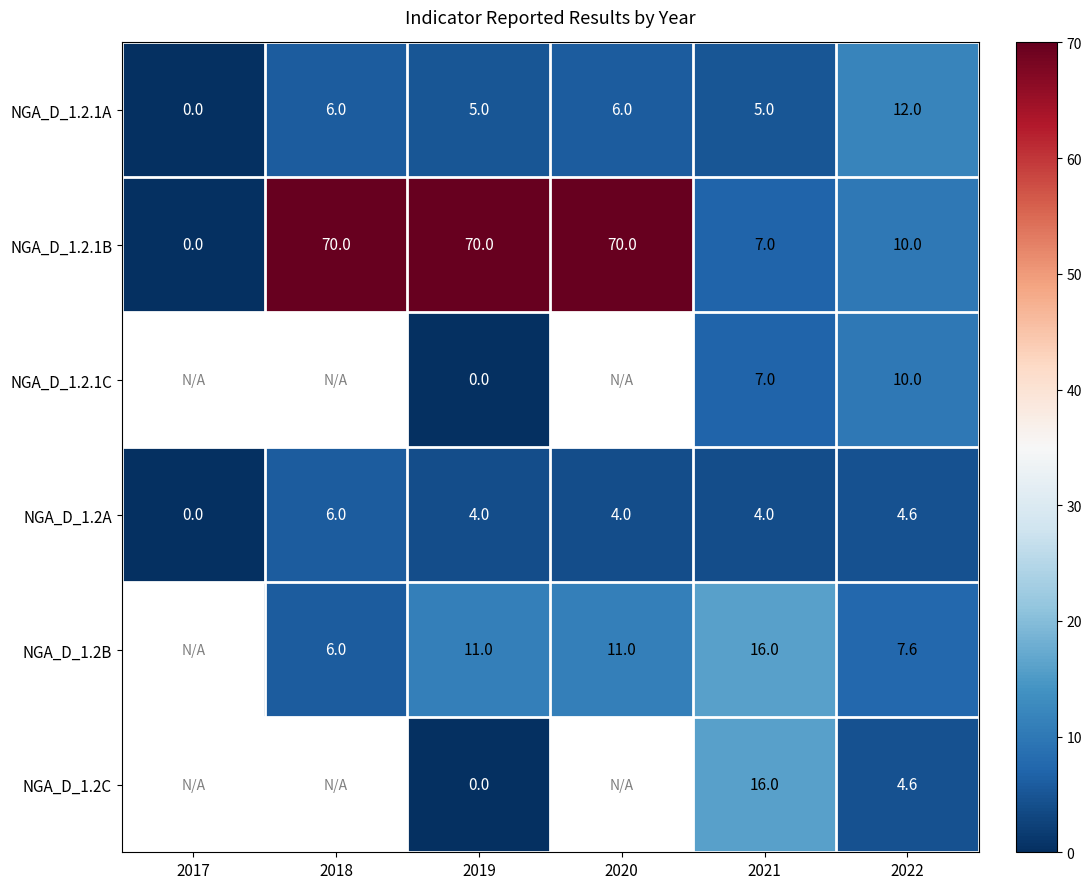

Read the NGA_D_1.2.1B value at 2019.

70.0